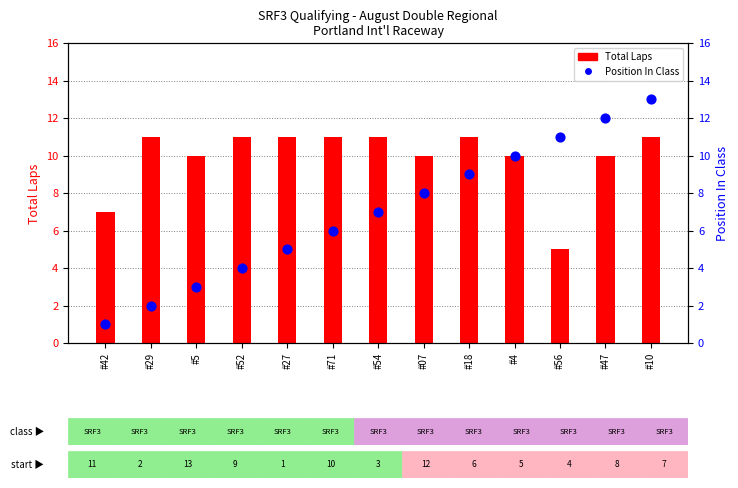

Is the value of Position In Class at #27 greater than the value of Total Laps at #27?

No